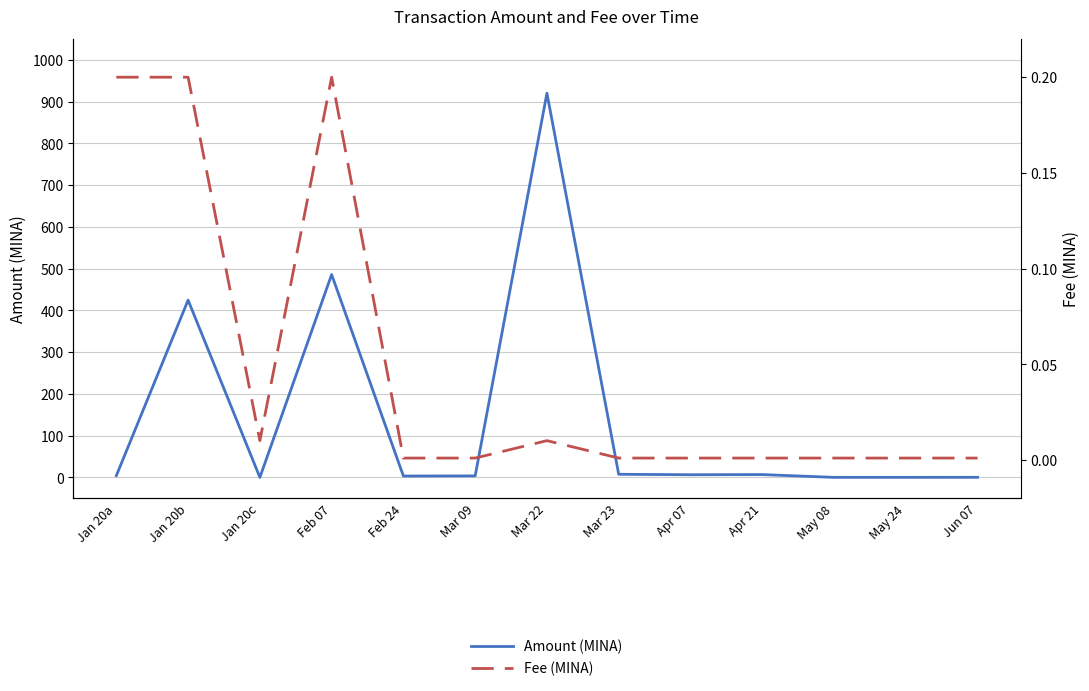

What is the sum of the Amount (MINA) values at Mar 22 and May 24?

920.2